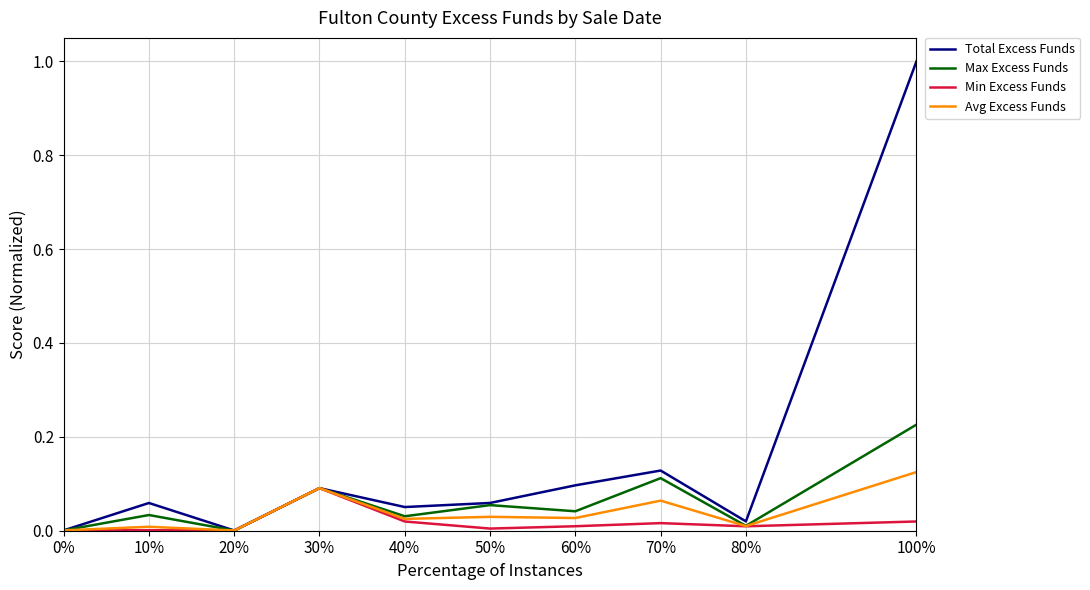

Which series has the widest spread of values?

Total Excess Funds